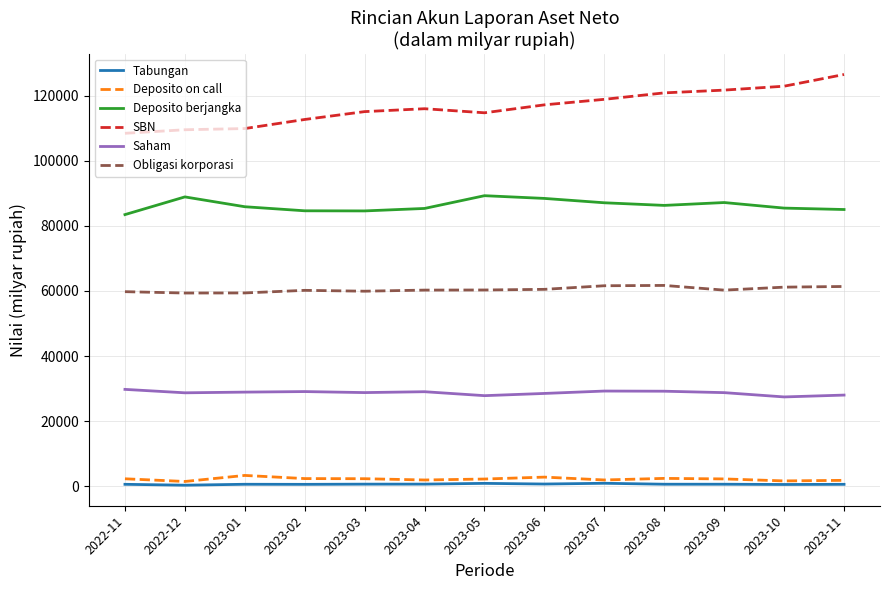

True or false: Deposito on call has more than 1 interior local peaks.

True